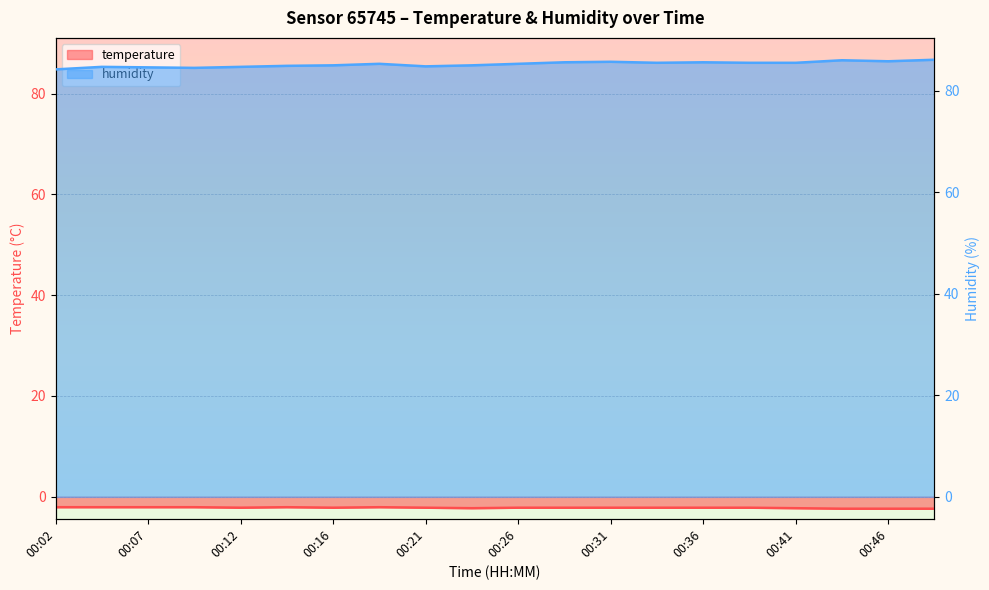

How many categories are shown in the chart?

20